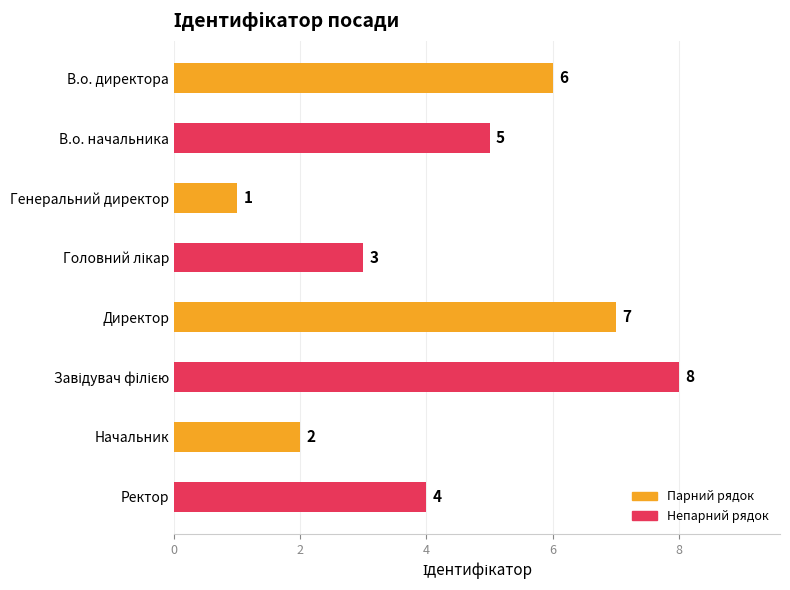

What is the label of the 8th bar from the top?

Ректор